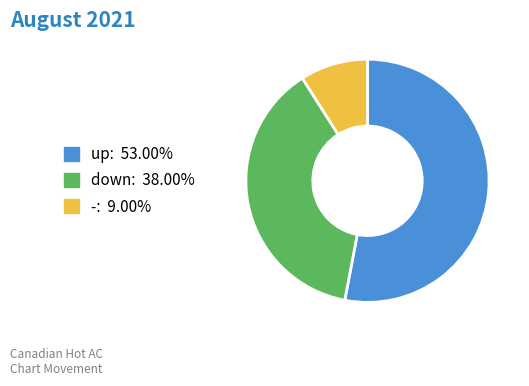

Which category has the smallest portion of the pie?

-